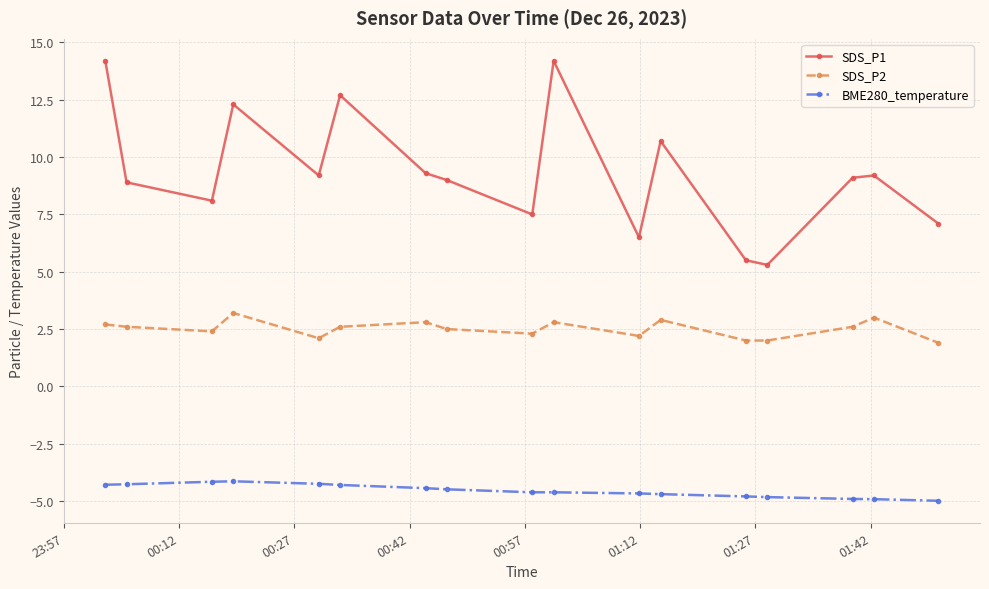

Rank the series by their average value, from lowest to highest.

BME280_temperature, SDS_P2, SDS_P1